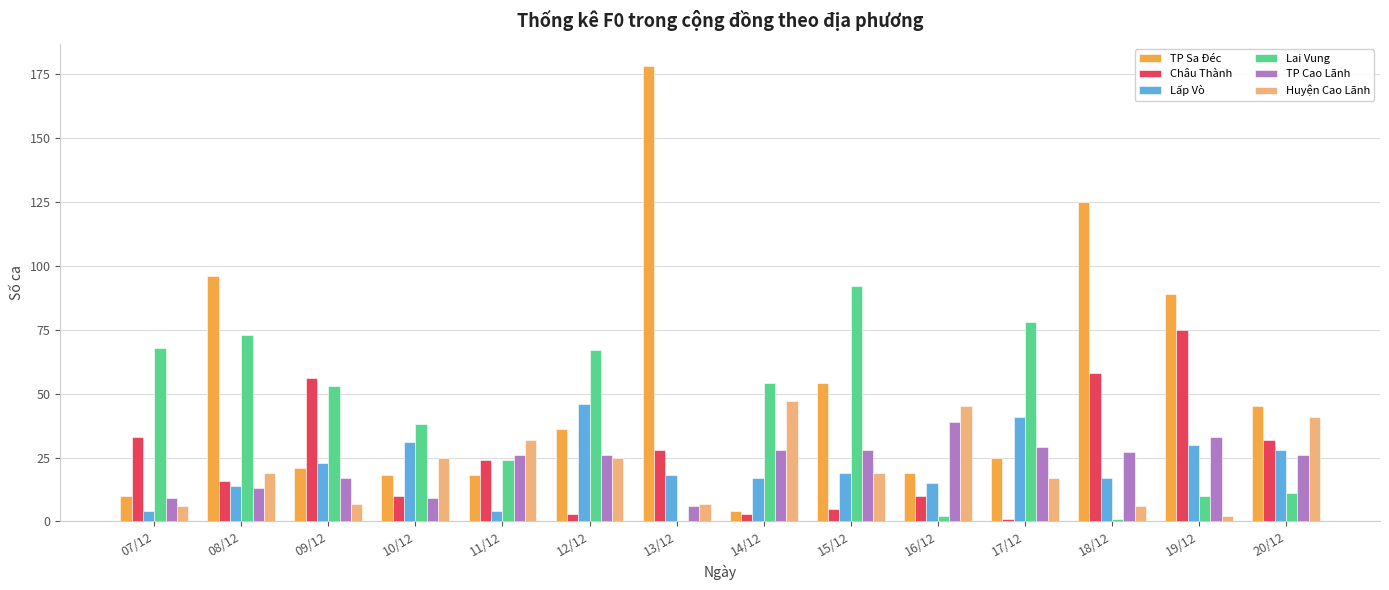

How many series are shown in this chart?

6